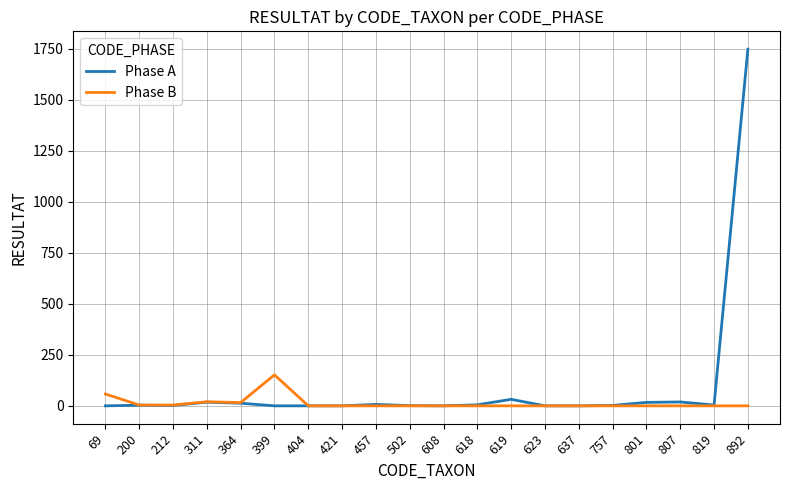

Is it true that Phase B equals 69 at 819?

False